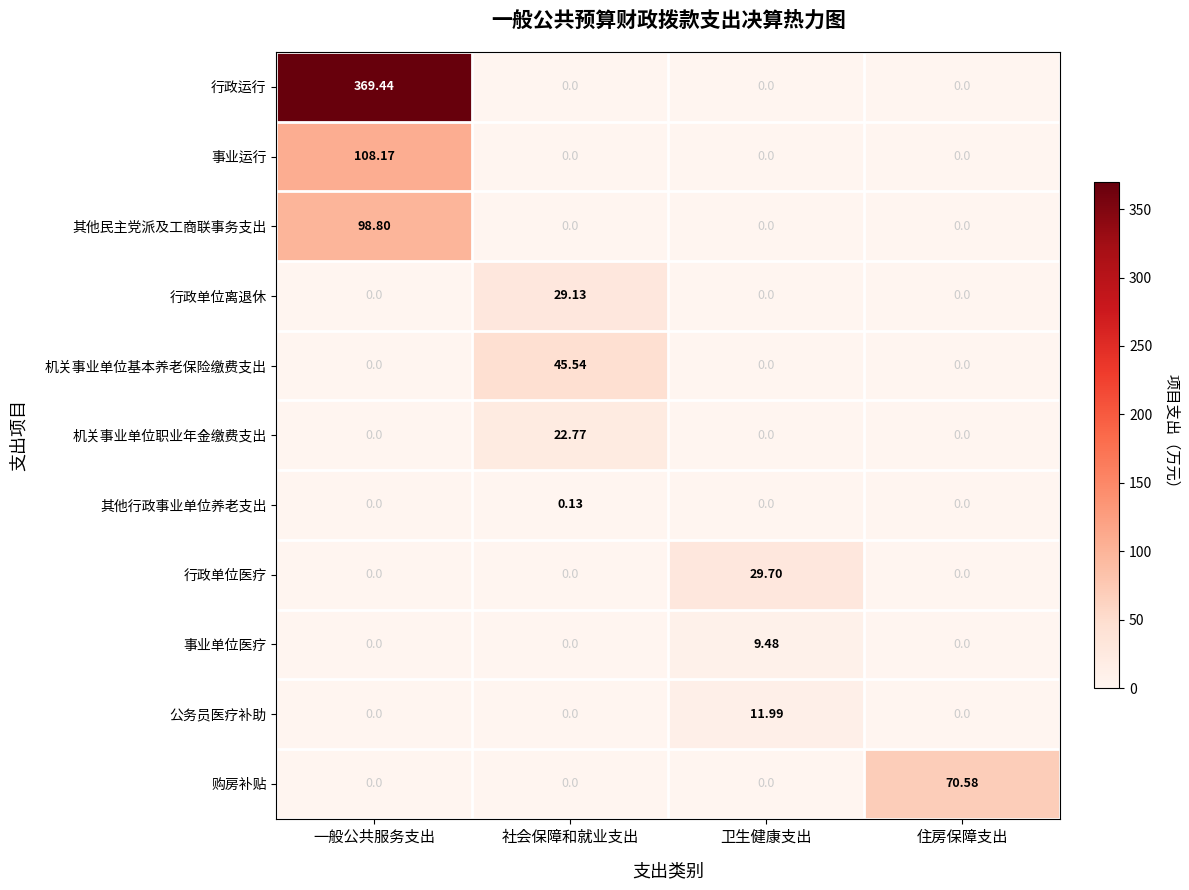

Rank the series by their maximum value, from highest to lowest.

行政运行, 事业运行, 其他民主党派及工商联事务支出, 购房补贴, 机关事业单位基本养老保险缴费支出, 行政单位医疗, 行政单位离退休, 机关事业单位职业年金缴费支出, 公务员医疗补助, 事业单位医疗, 其他行政事业单位养老支出